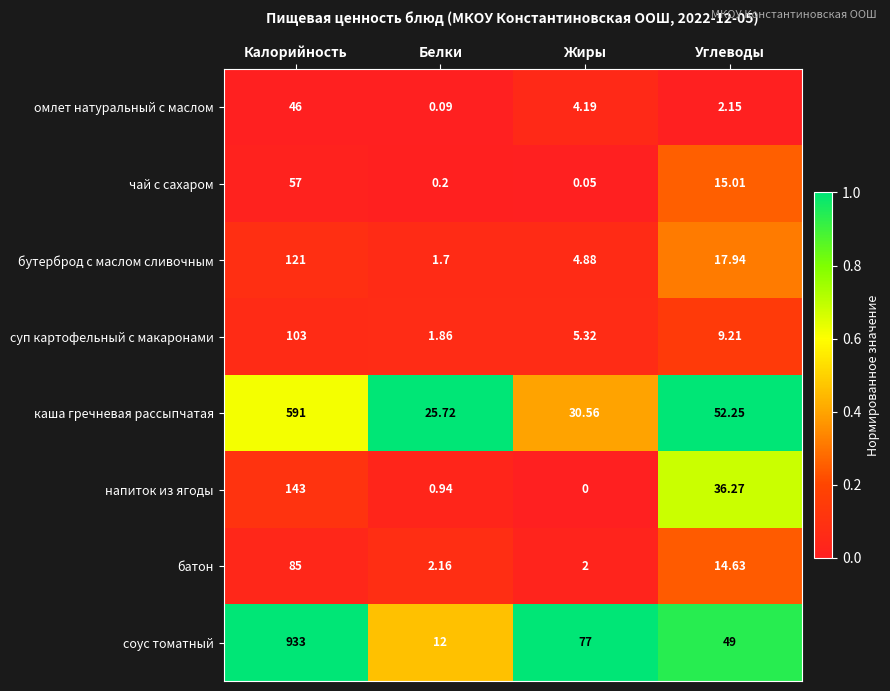

Which series has the largest total across all categories?

соус томатный